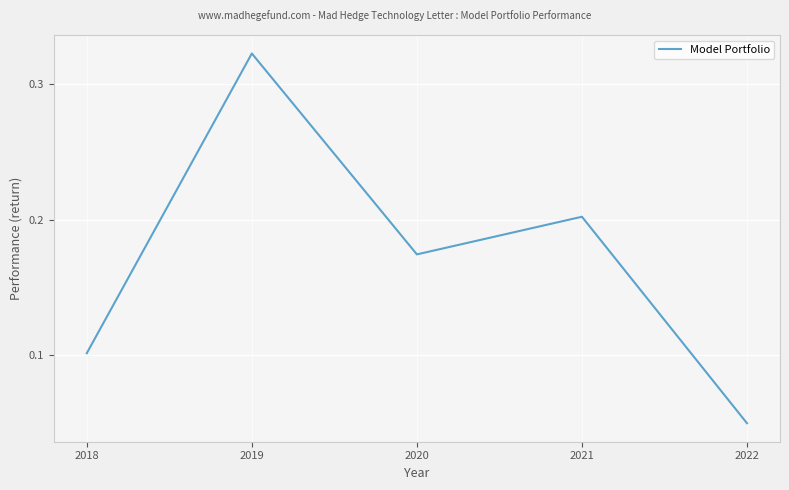

List the labels in order of value, largest first.

2019, 2021, 2020, 2018, 2022